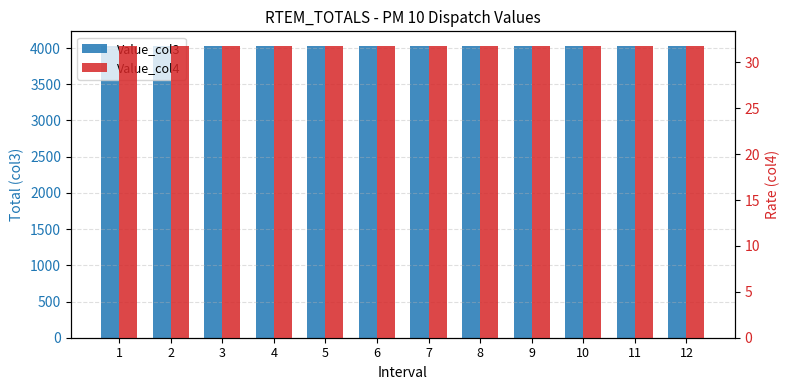

At which category is the sum across all series the highest?

1